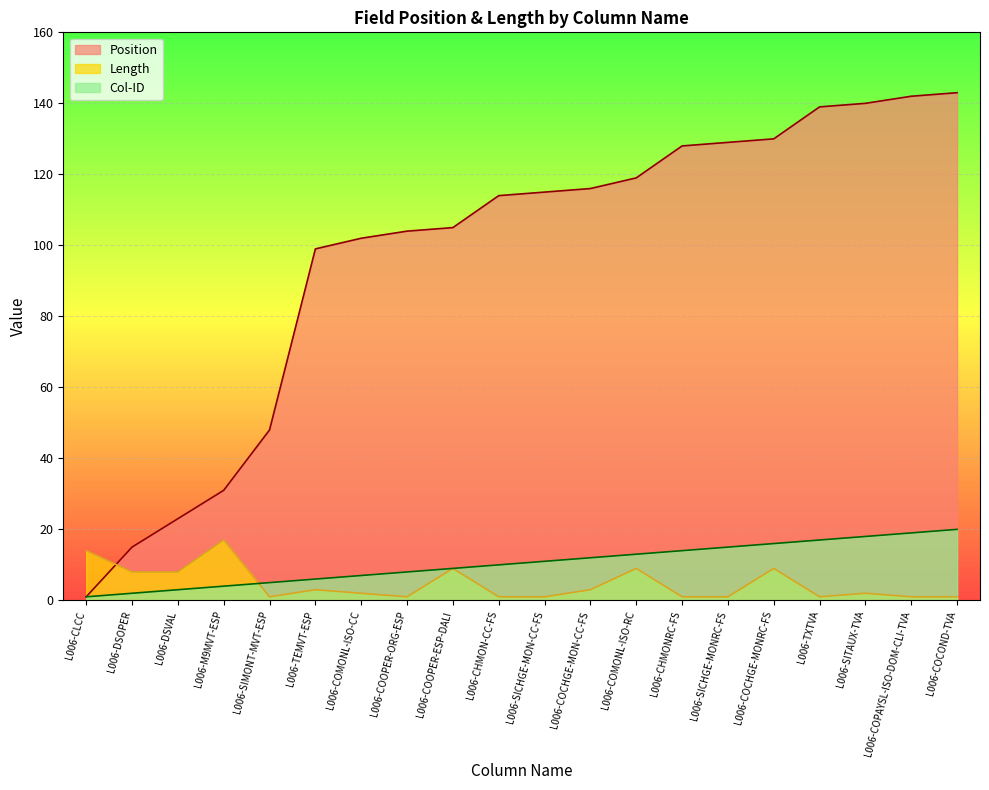

Which category has the highest value in the Col-ID series?

L006-COCOND-TVA